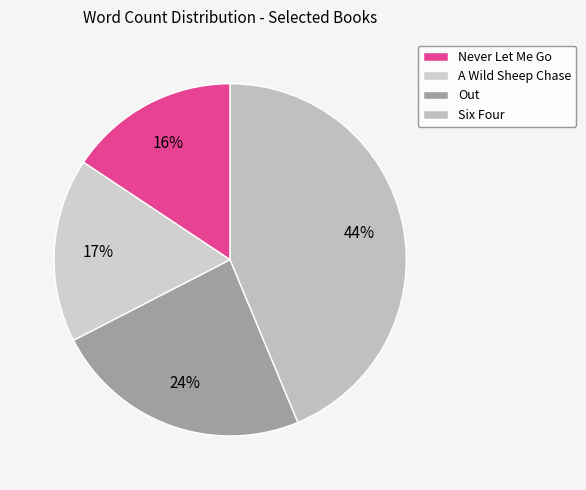

To the nearest percent, what is the difference between the largest and smallest slice percentages?

28%